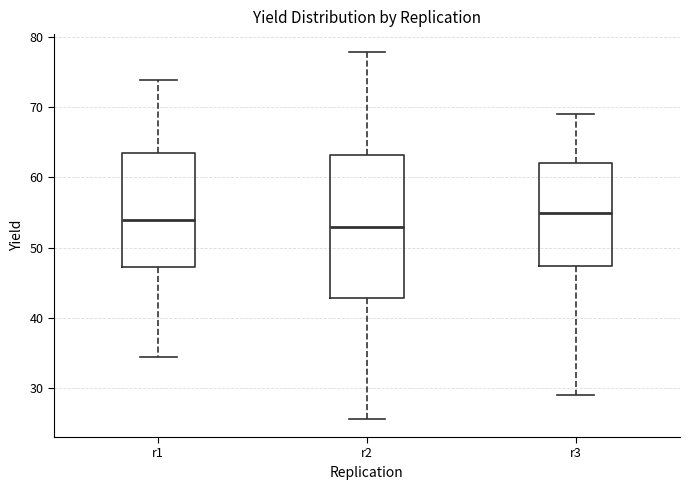

Comparing the boxes themselves (not the whiskers), which one is the tallest?

r2